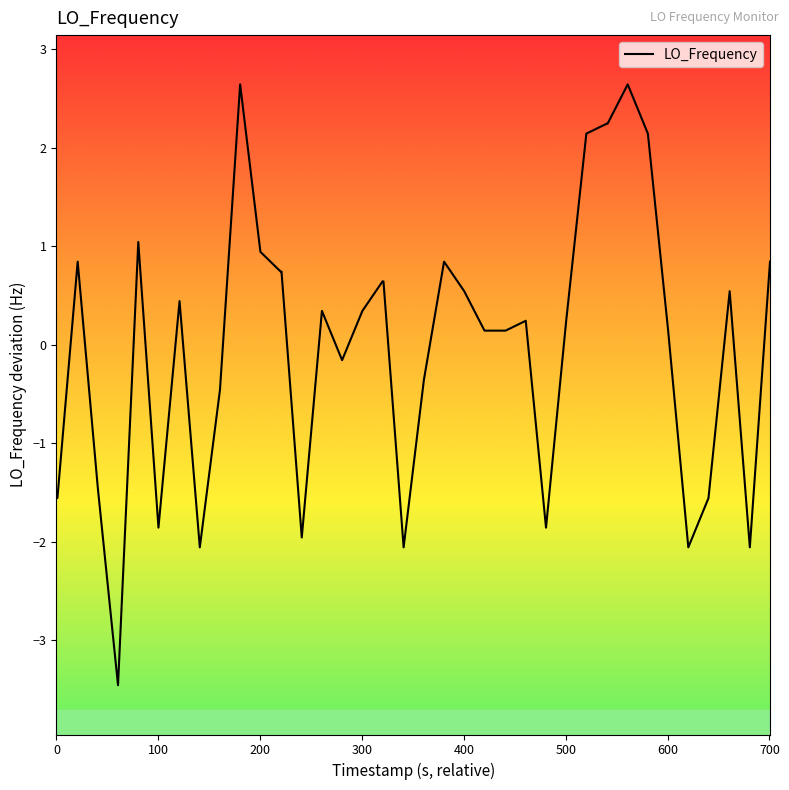

What is the difference between the maximum and minimum values?

6.1